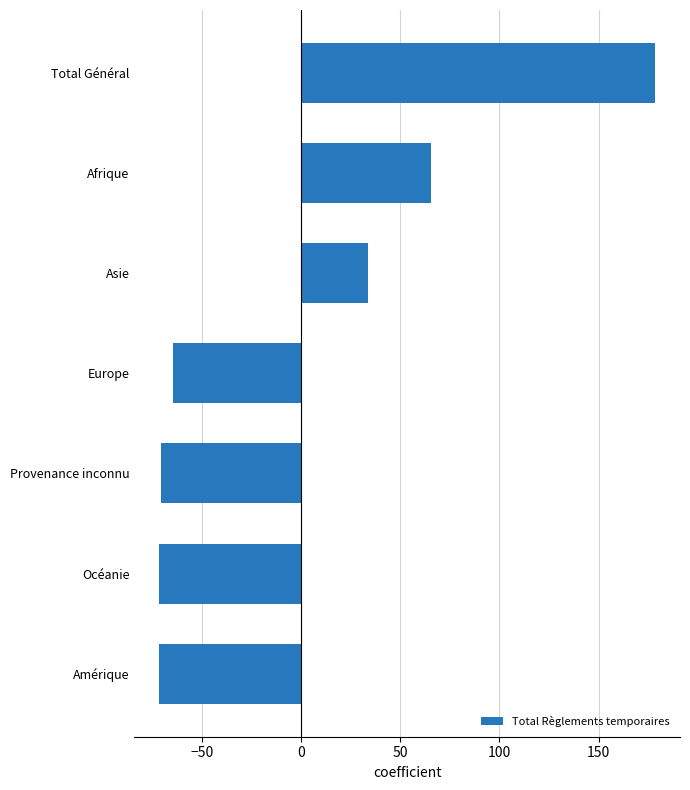

What is the change in value from Europe to Total Général?

+243.0